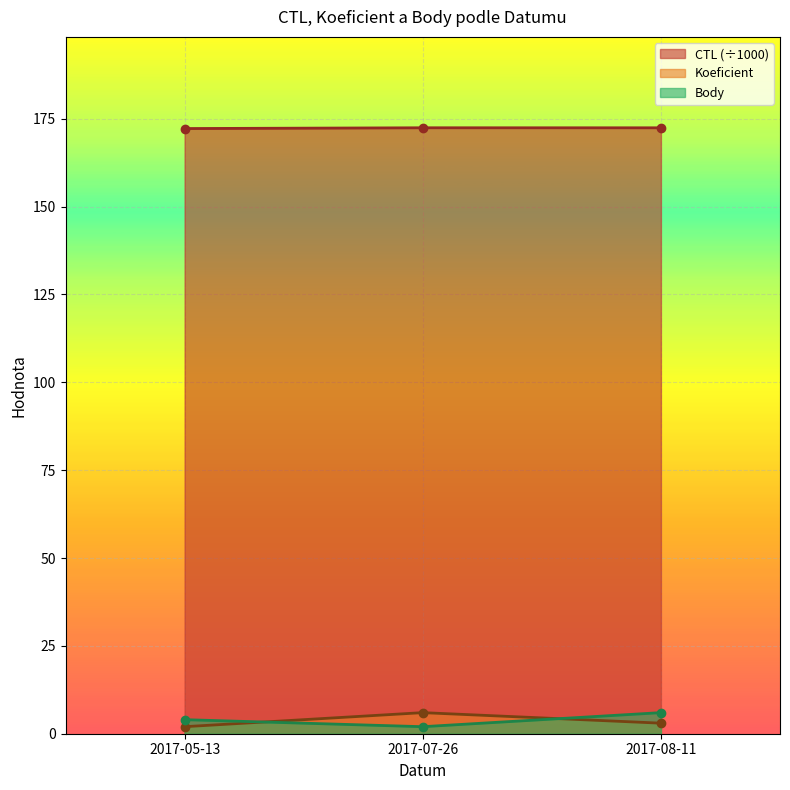

What is the greatest value displayed?

172.4